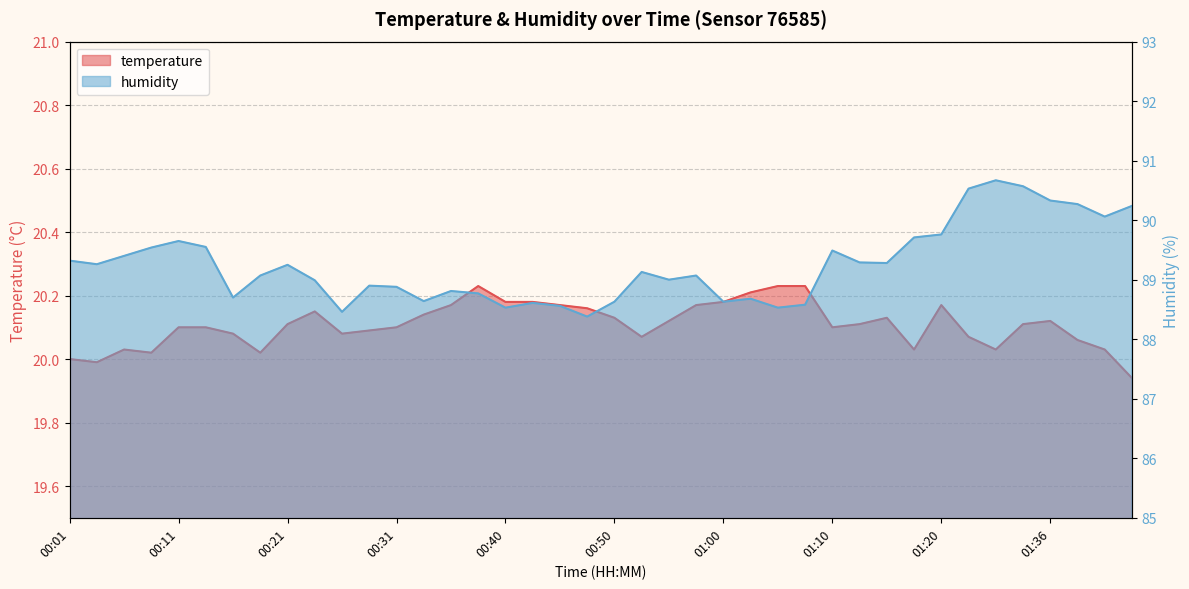

How many values in the temperature series exceed 20?

37